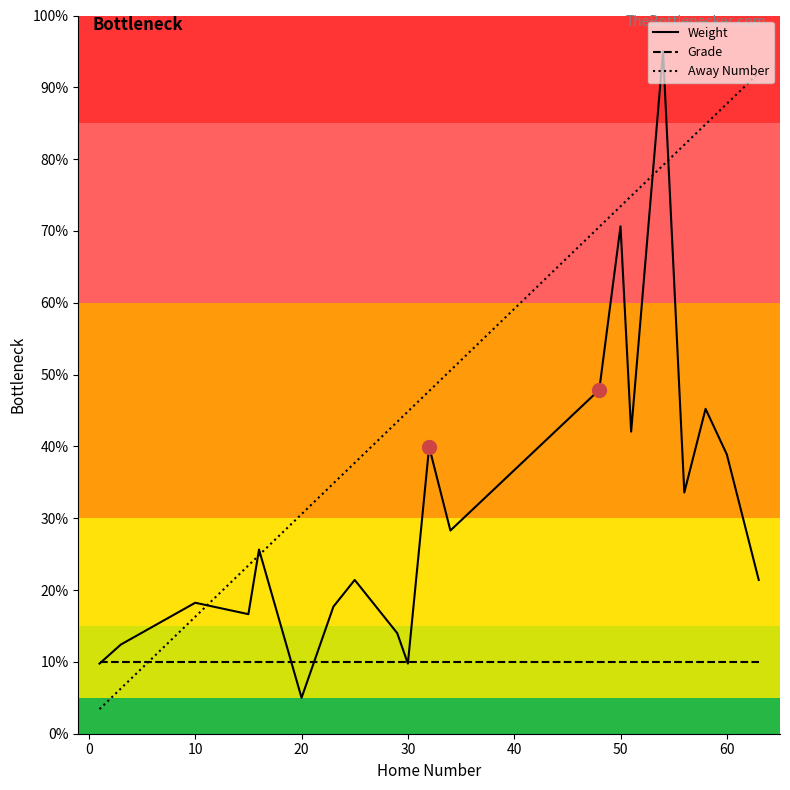

Which series ends up on top after the final intersection of Away Number and Grade?

Away Number